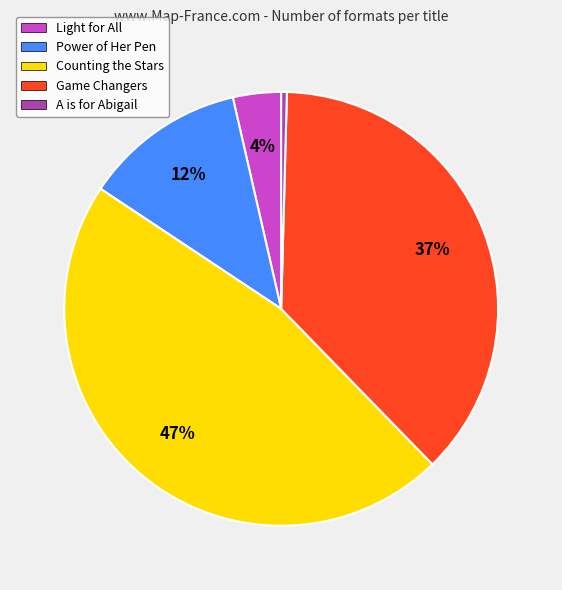

Which slice is the largest?

Counting the Stars